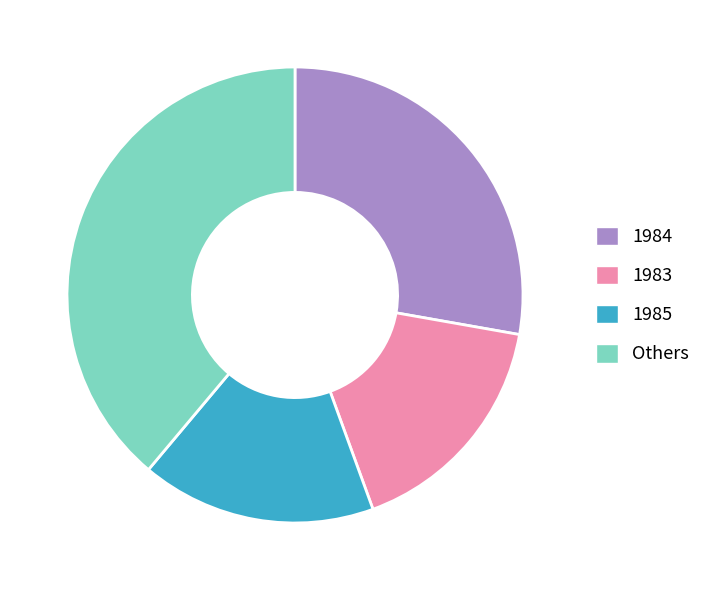

The Others slice represents 50% of the pie. True or false?

False